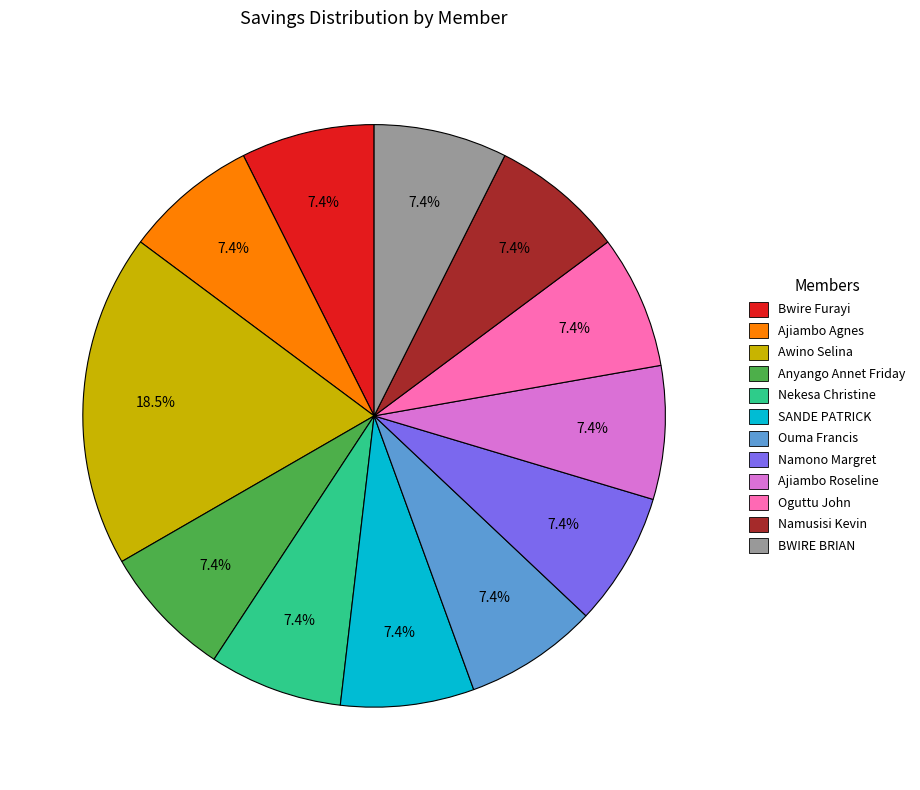

Approximately how many times larger is the value at Ajiambo Agnes compared to Oguttu John?

1.0